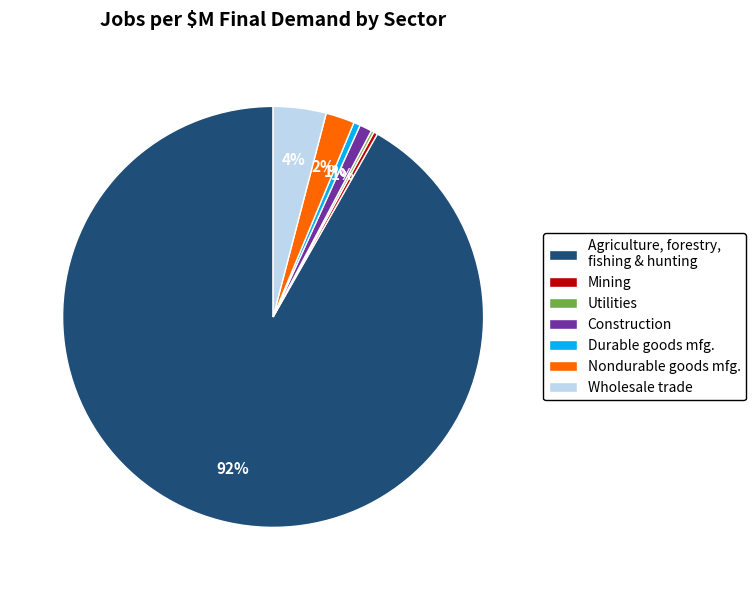

Do Nondurable goods mfg. and Agriculture, forestry, fishing & hunting together represent more than half of the pie?

Yes